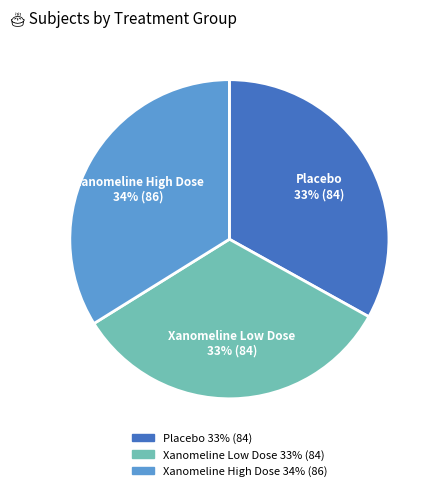

Which category has the biggest portion of the pie?

Xanomeline High Dose